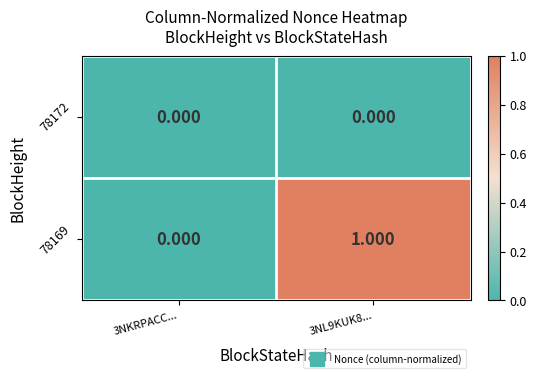

Is the value of 78169 at 3NL9KUK8... greater than the value of 78172 at 3NKRPACC...?

Yes